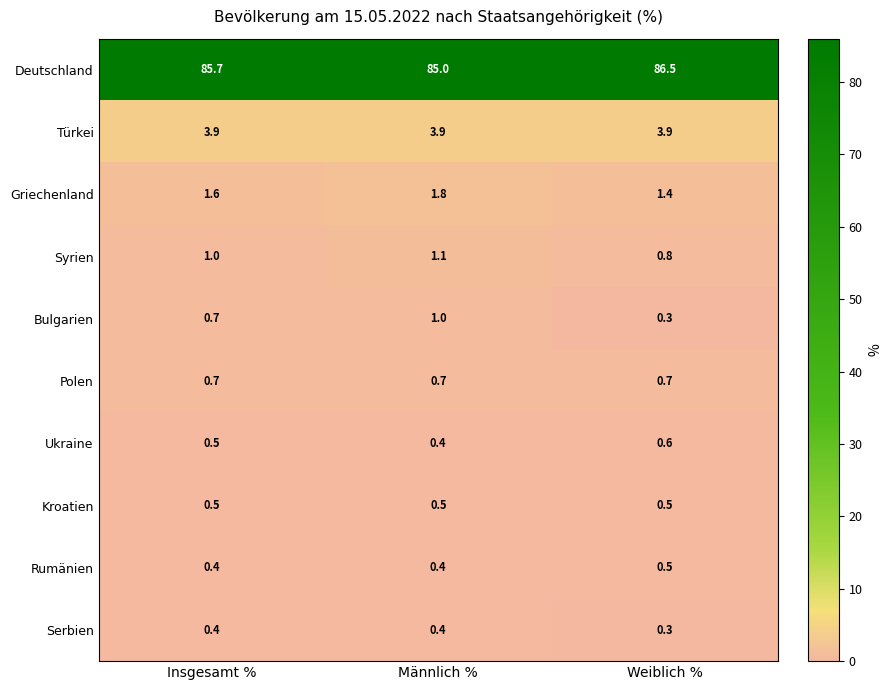

Is it true that Syrien equals 0.7 at Männlich %?

False